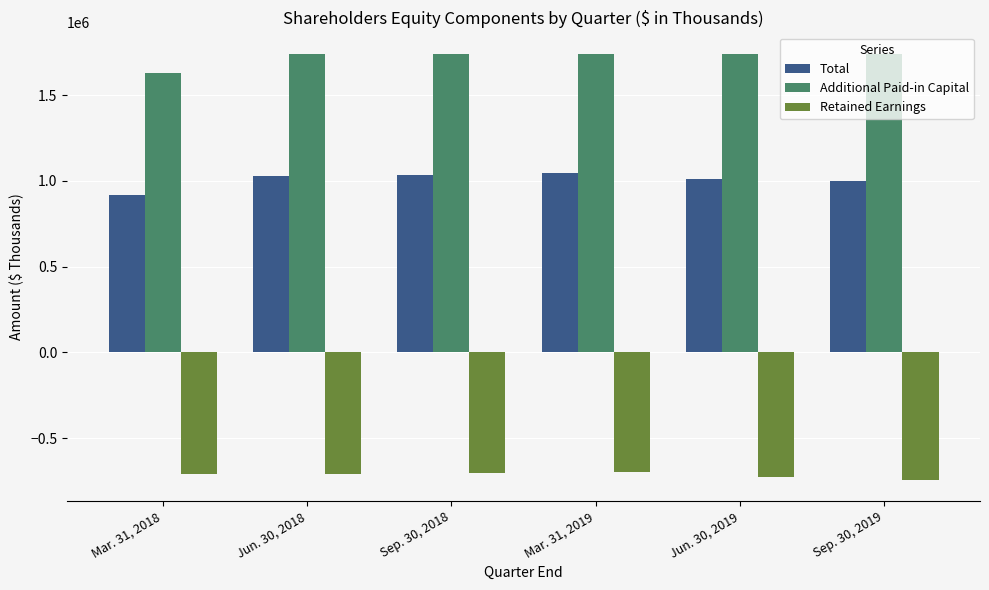

List the labels in order of Total value, largest first.

Mar. 31, 2019, Sep. 30, 2018, Jun. 30, 2018, Jun. 30, 2019, Sep. 30, 2019, Mar. 31, 2018